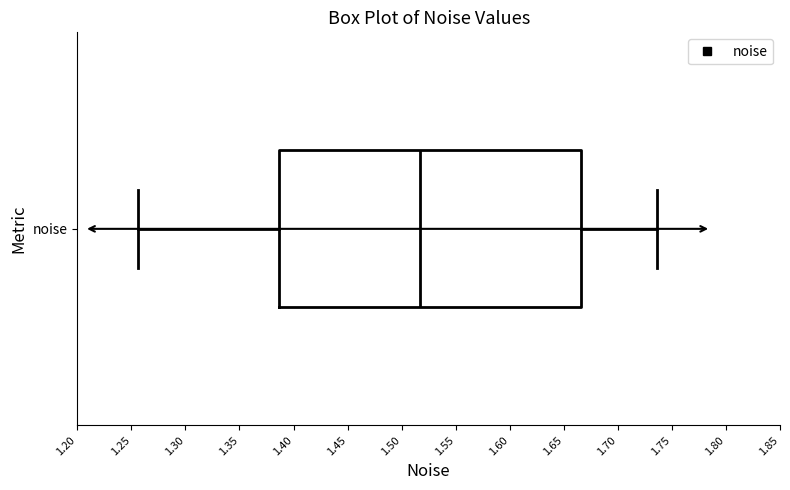

Where does the median line of the box for noise sit on the x-axis? The values are not printed on the chart, so give them approximately, as read against the axis.

1.515